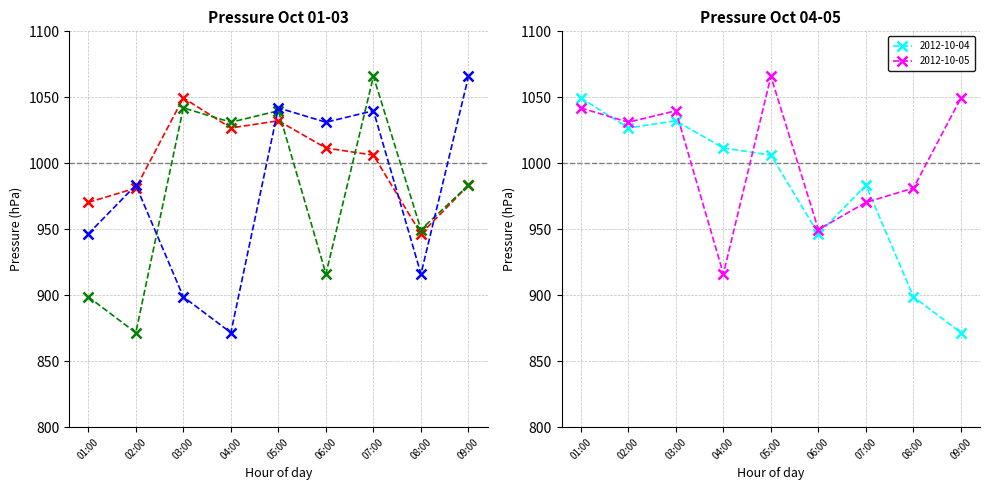

Reading left to right, what are all the values shown in this chart?

2012-10-01: 01:00=970.4	02:00=981.2	03:00=1049.6	04:00=1026.8	05:00=1032.2	06:00=1011.6	07:00=1006.2	08:00=946.5	09:00=983.4
2012-10-02: 01:00=898.7	02:00=871.6	03:00=1042.0	04:00=1031.1	05:00=1039.8	06:00=916.1	07:00=1065.8	08:00=949.7	09:00=983.4
2012-10-03: 01:00=946.5	02:00=983.4	03:00=898.7	04:00=871.6	05:00=1042.0	06:00=1031.1	07:00=1039.8	08:00=916.1	09:00=1065.8
2012-10-04: 01:00=1049.6	02:00=1026.8	03:00=1032.2	04:00=1011.6	05:00=1006.2	06:00=946.5	07:00=983.4	08:00=898.7	09:00=871.6
2012-10-05: 01:00=1042.0	02:00=1031.1	03:00=1039.8	04:00=916.1	05:00=1065.8	06:00=949.7	07:00=970.4	08:00=981.2	09:00=1049.6